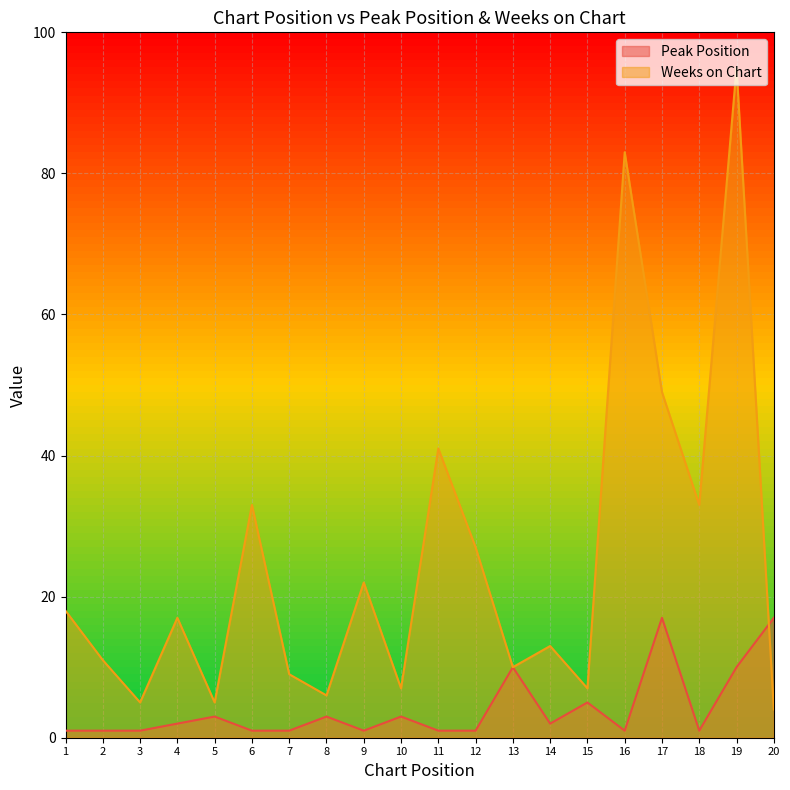

How many data points in Weeks on Chart are less than 17?

10